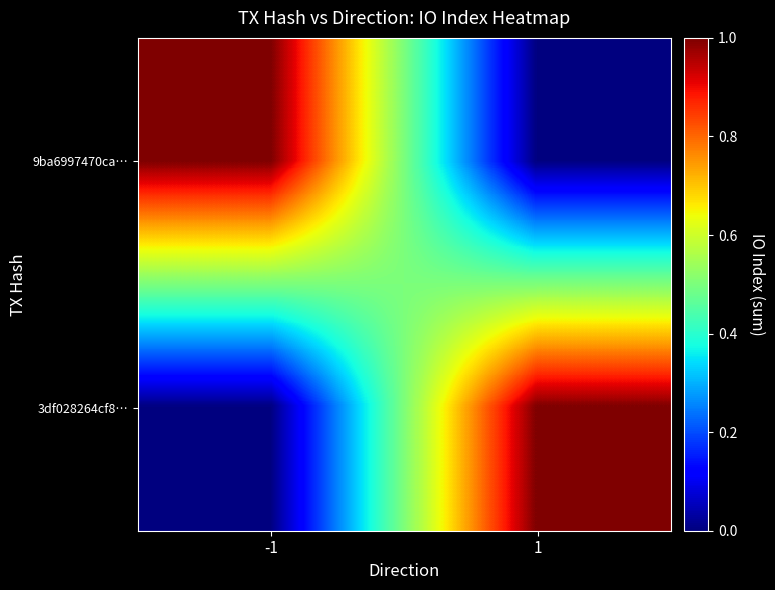

Reading right to left, list all the values displayed in this chart.

9ba6997470ca…: 1=0	-1=1
3df028264cf8…: 1=1	-1=0